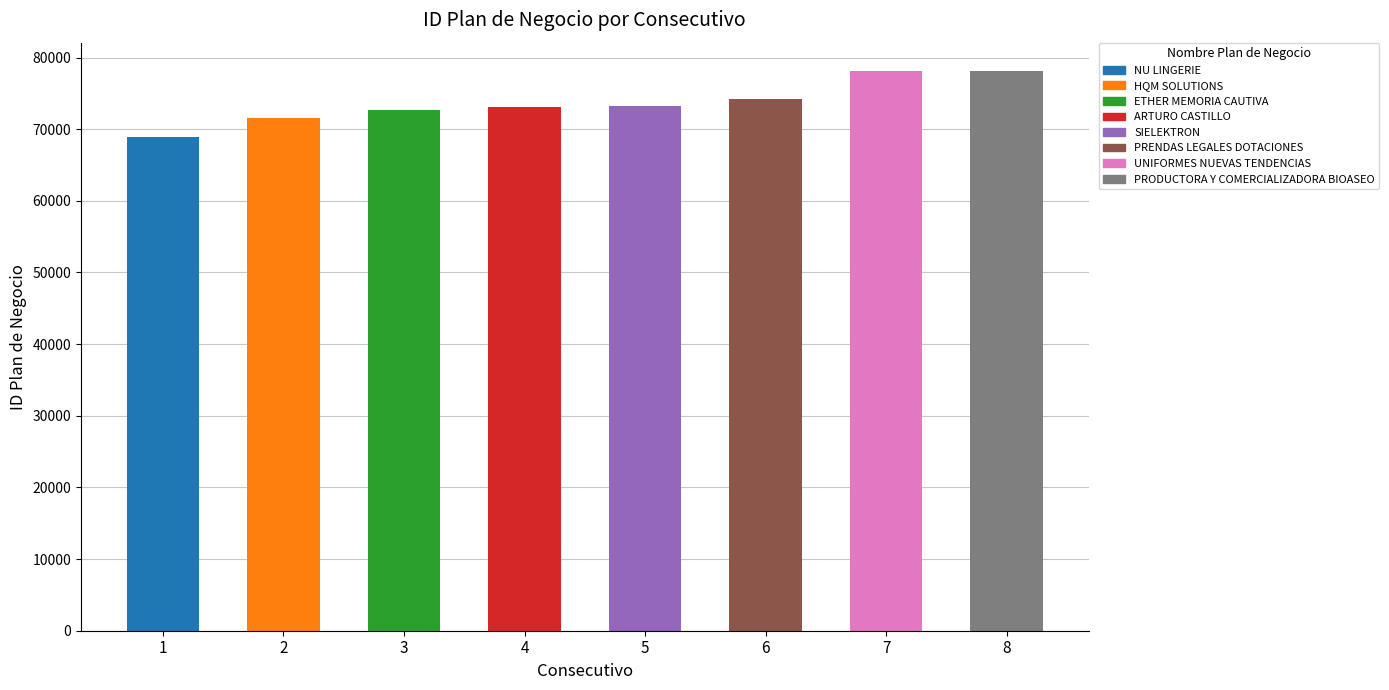

How many data points are less than 73273?

4